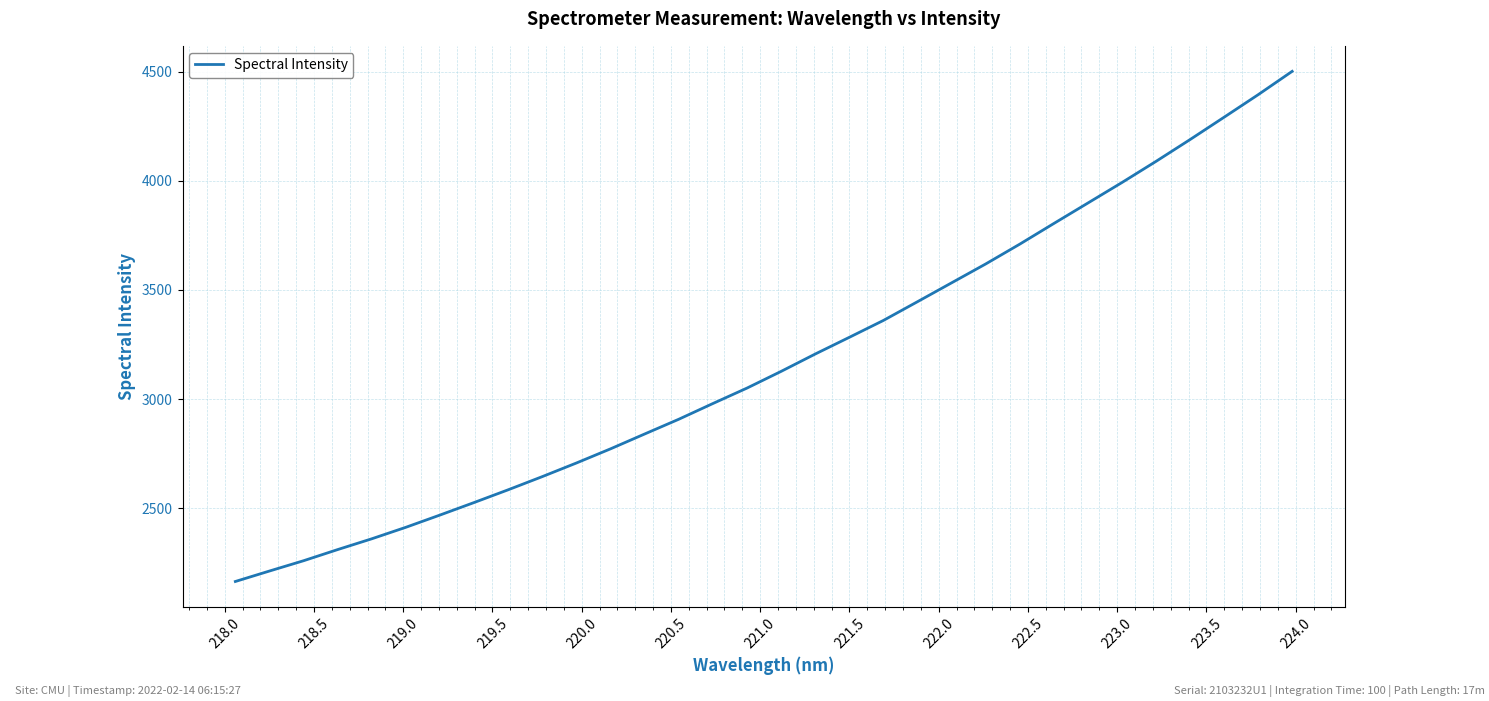

What is the difference between the maximum and minimum values?

2336.8